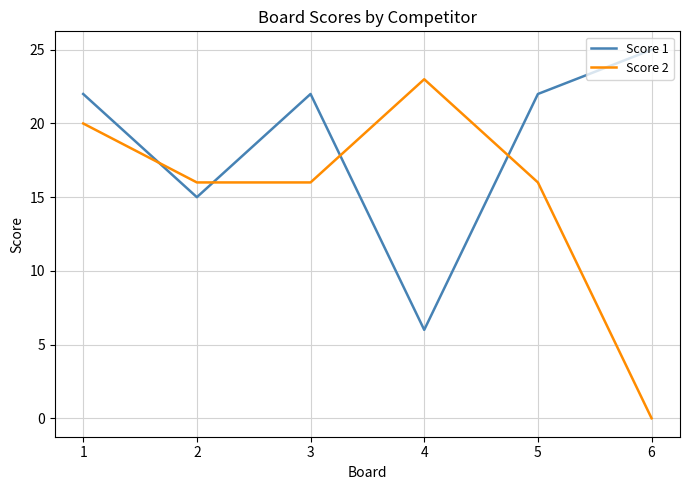

True or false: Score 1 and Score 2 intersect in this chart.

True